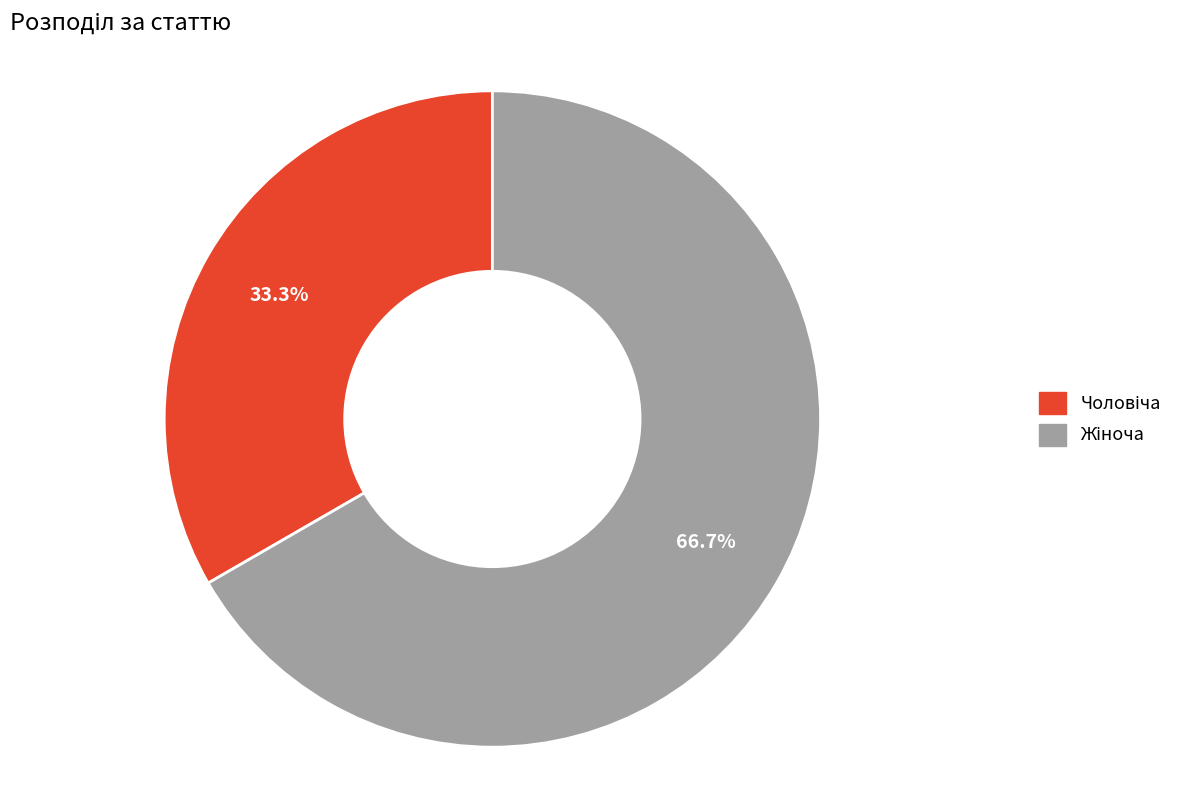

Is there a majority slice in this chart?

Yes